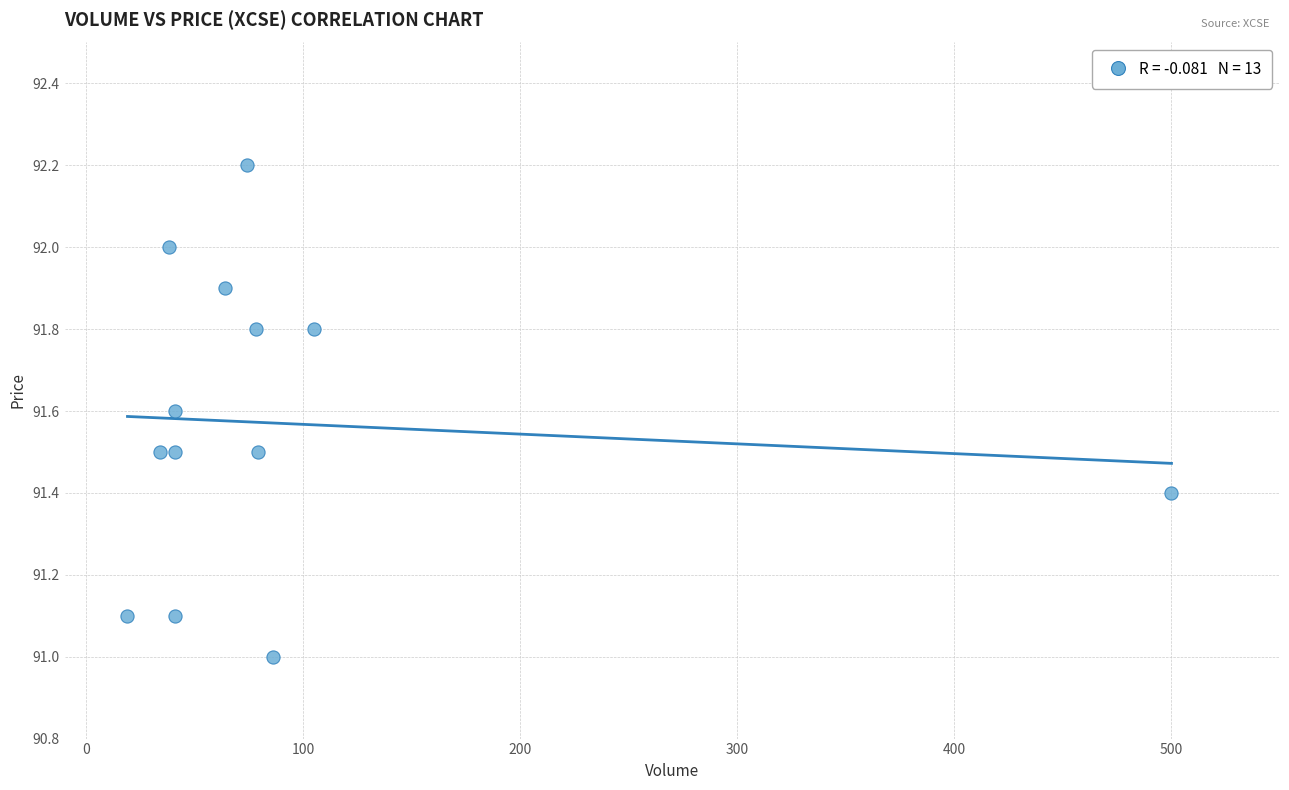

What is the range of Y values (max minus min)?

1.2